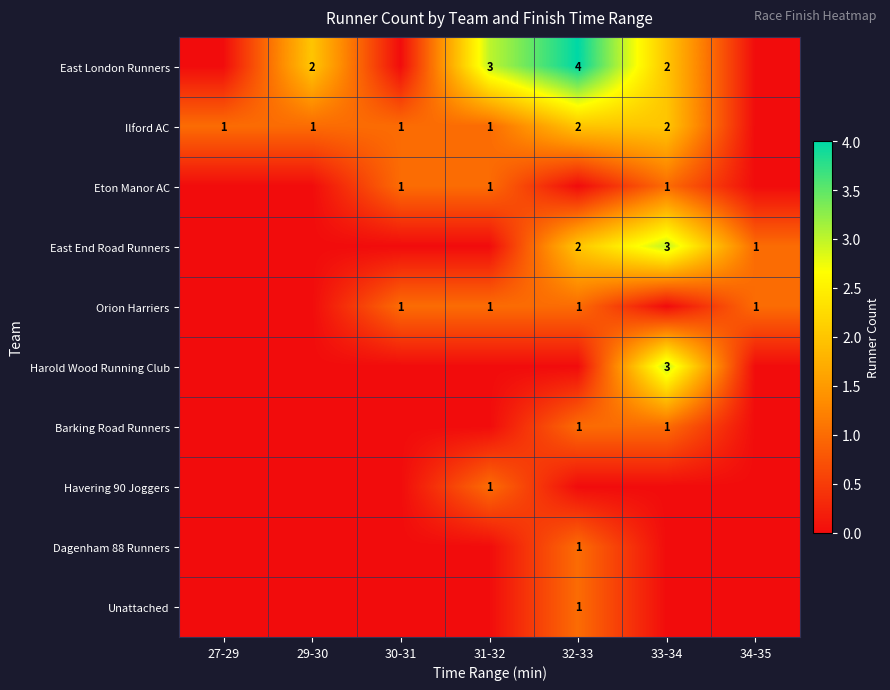

At which category is the sum across all series the highest?

32-33